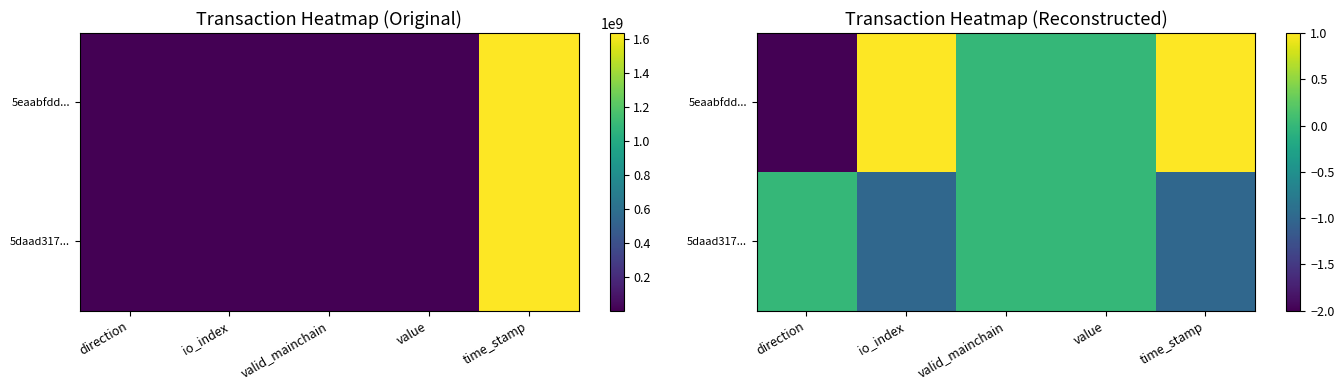

Which category has the highest value across all series?

io_index